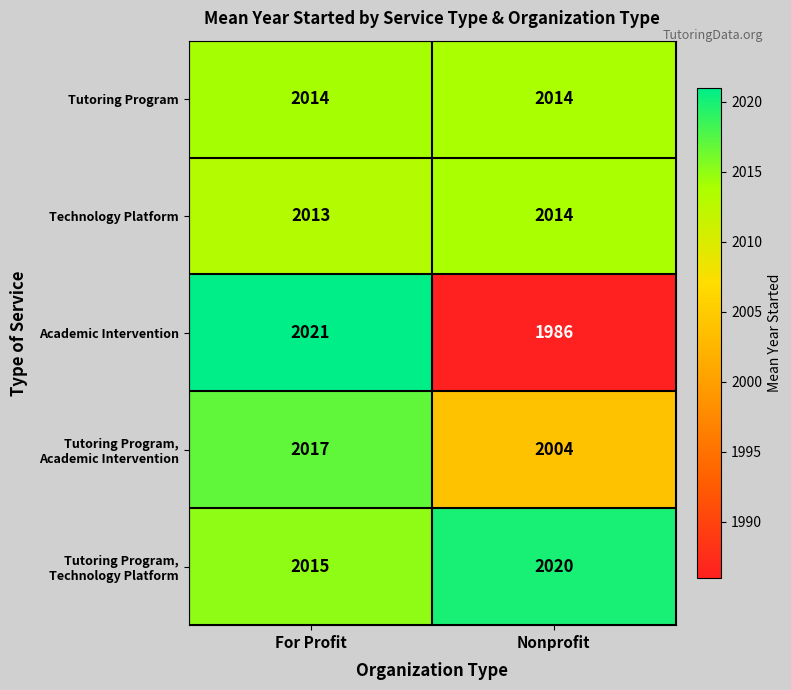

What is the total value across all series at Nonprofit?

10038